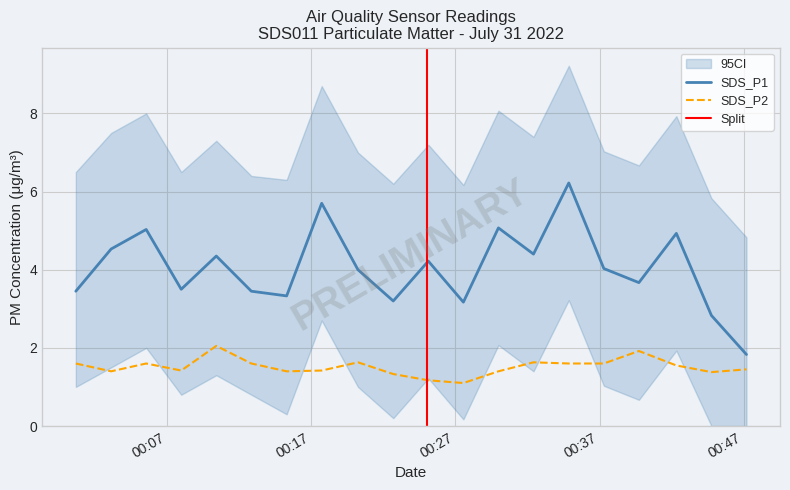

Which has a higher value, 2022/07/31 00:37:18 or 2022/07/31 00:12:50?

2022/07/31 00:37:18